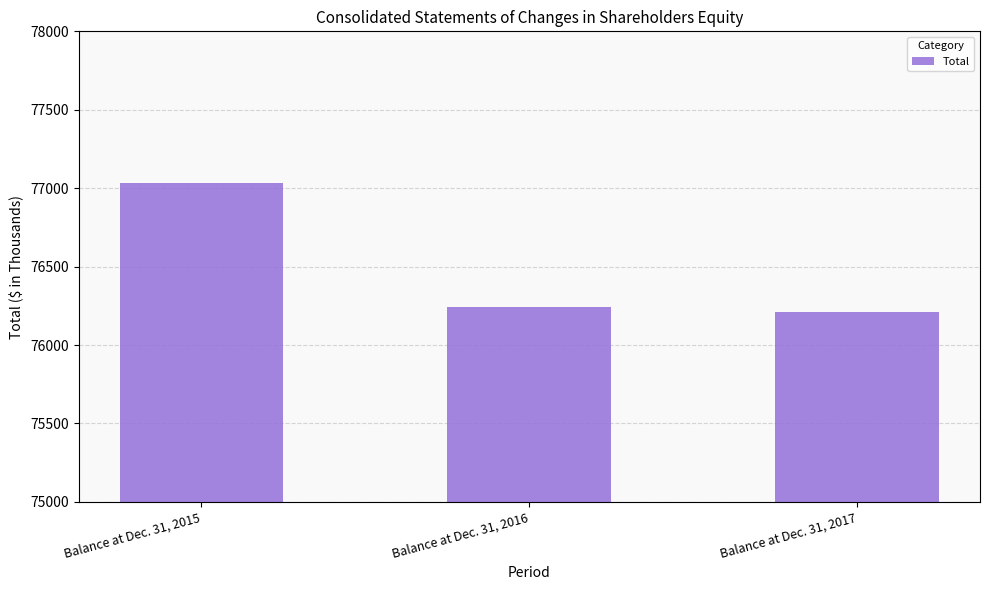

What is the sum of the values at Balance at Dec. 31, 2016 and Balance at Dec. 31, 2017?

152449